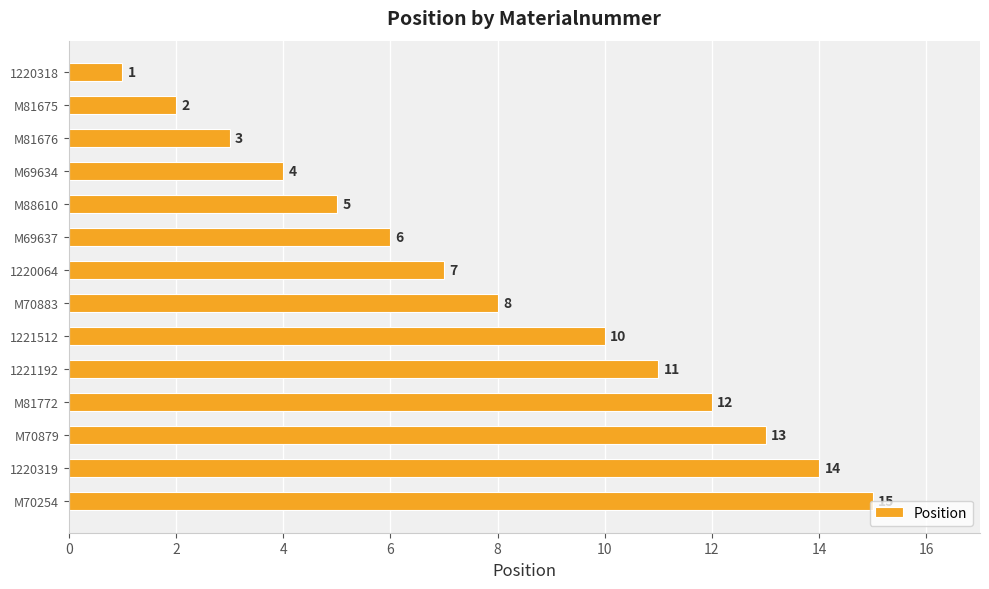

Does the chart contain stacked bars?

No